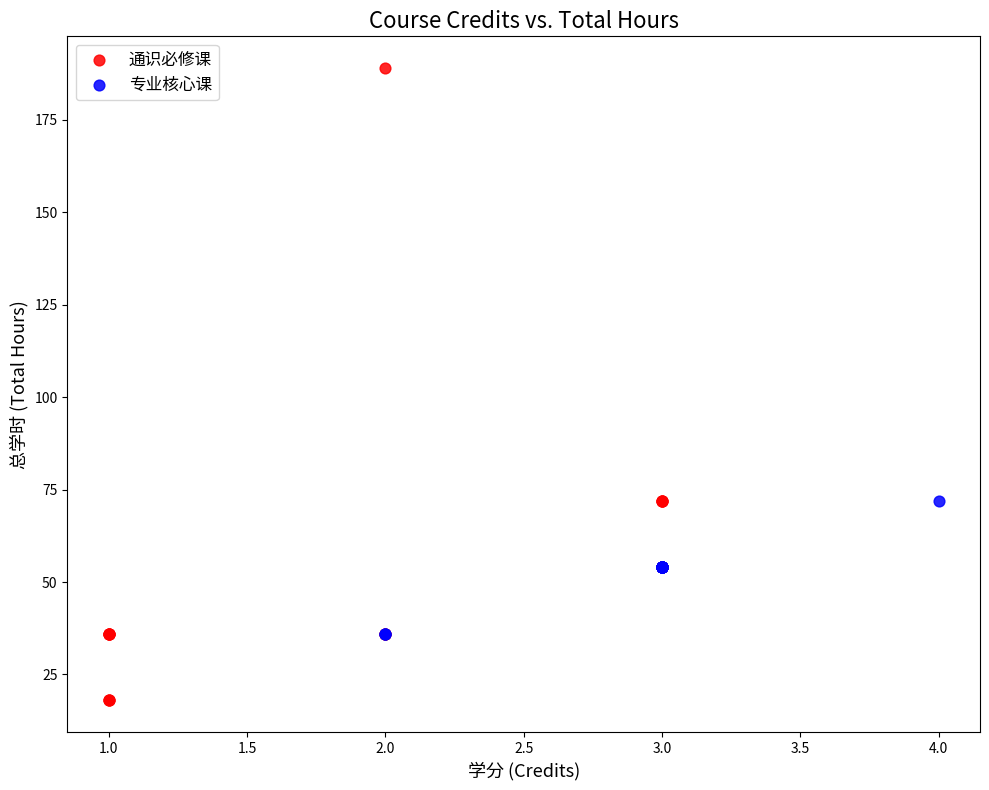

Which series contains the lowest Y value?

通识必修课